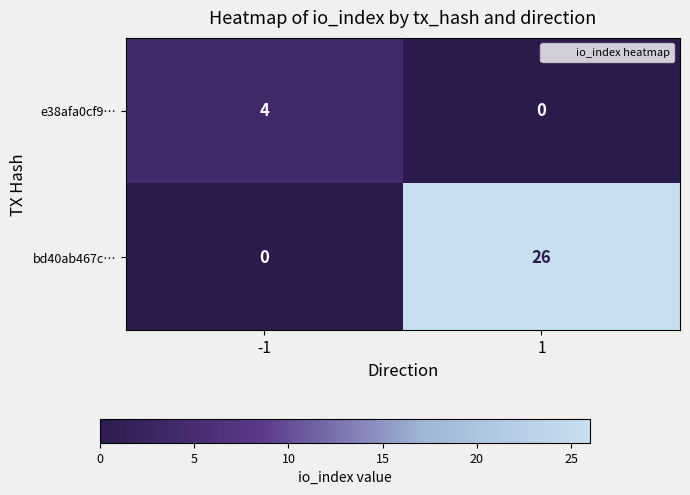

List the series in order of their overall mean, highest first.

bd40ab467c…, e38afa0cf9…